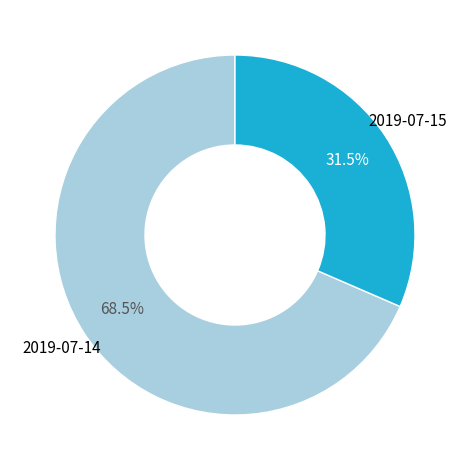

How many slices are in this pie chart?

2